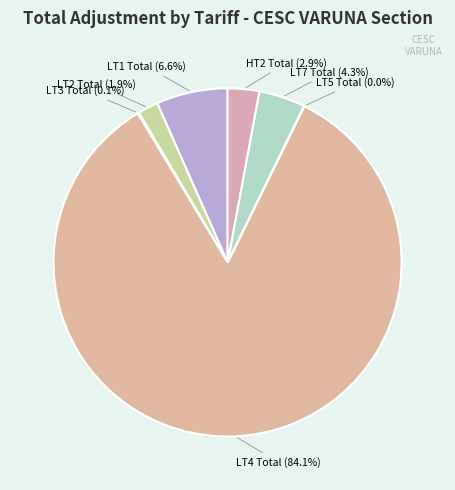

Count the number of slices in the pie.

7